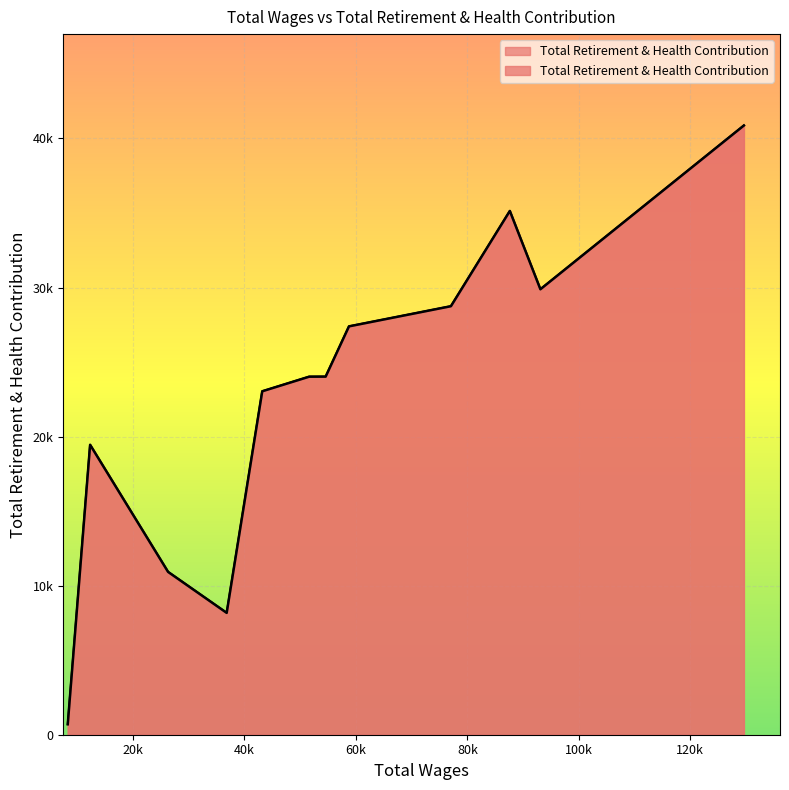

At which label is the value closest to 20787?

12291.0